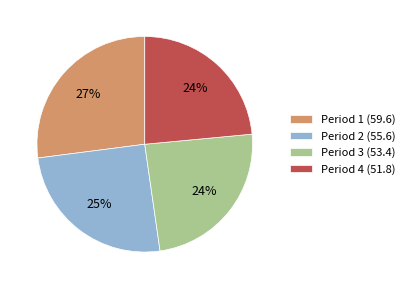

To the nearest percent, what is the average slice percentage?

25%